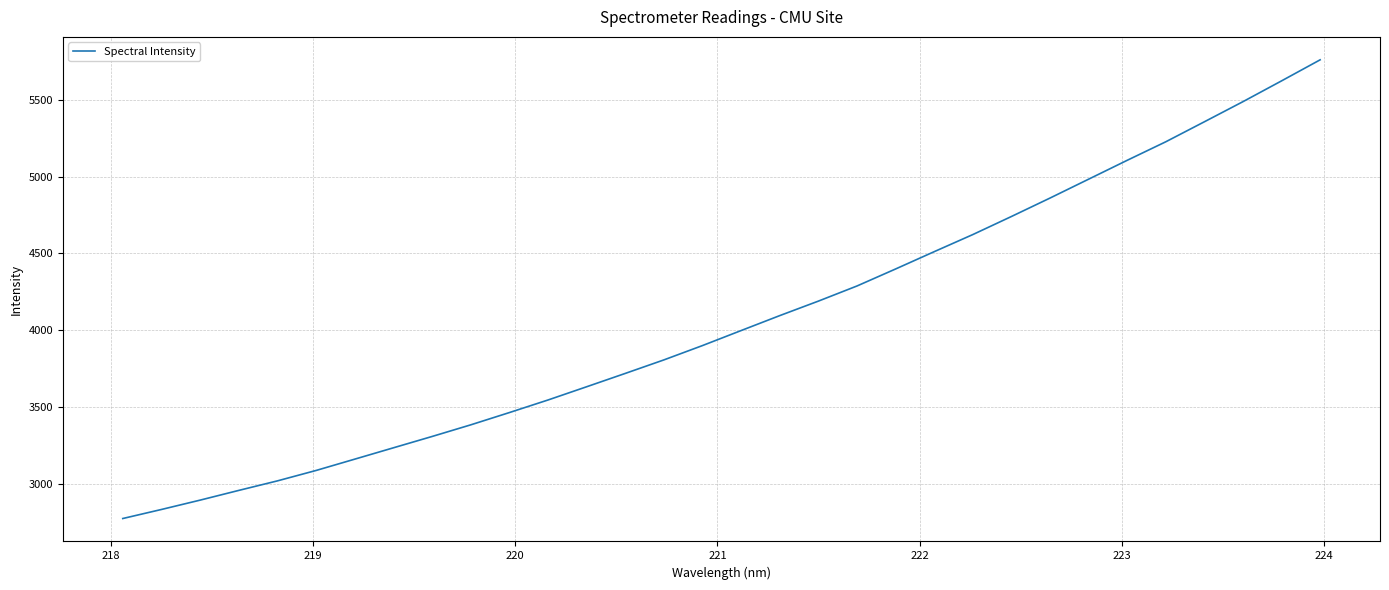

What is the difference between the maximum and minimum values?

2985.1